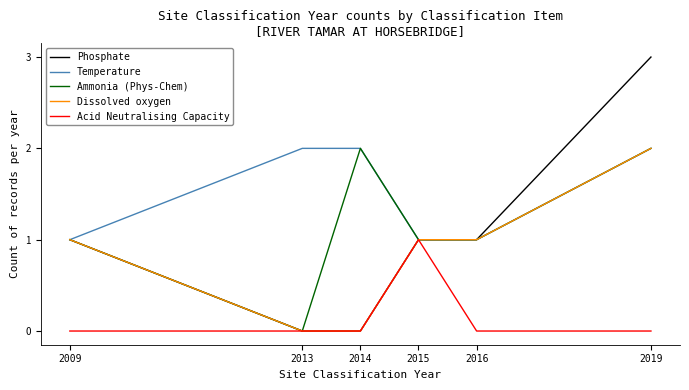

What is the difference between the highest and lowest values at 2013?

2